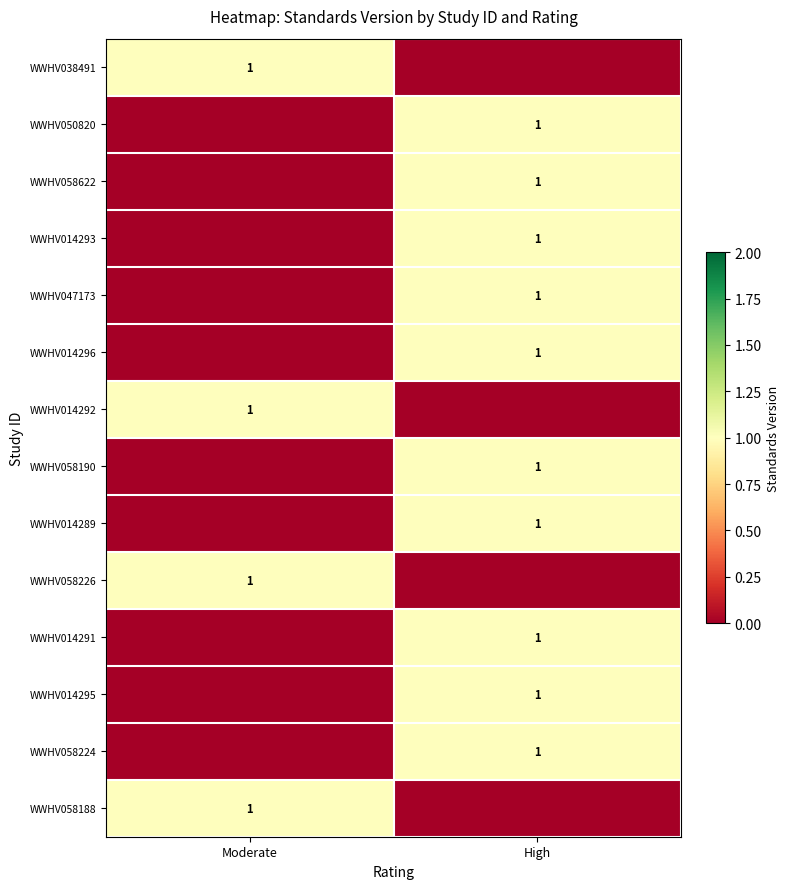

Between Moderate and High, which is larger?

Moderate